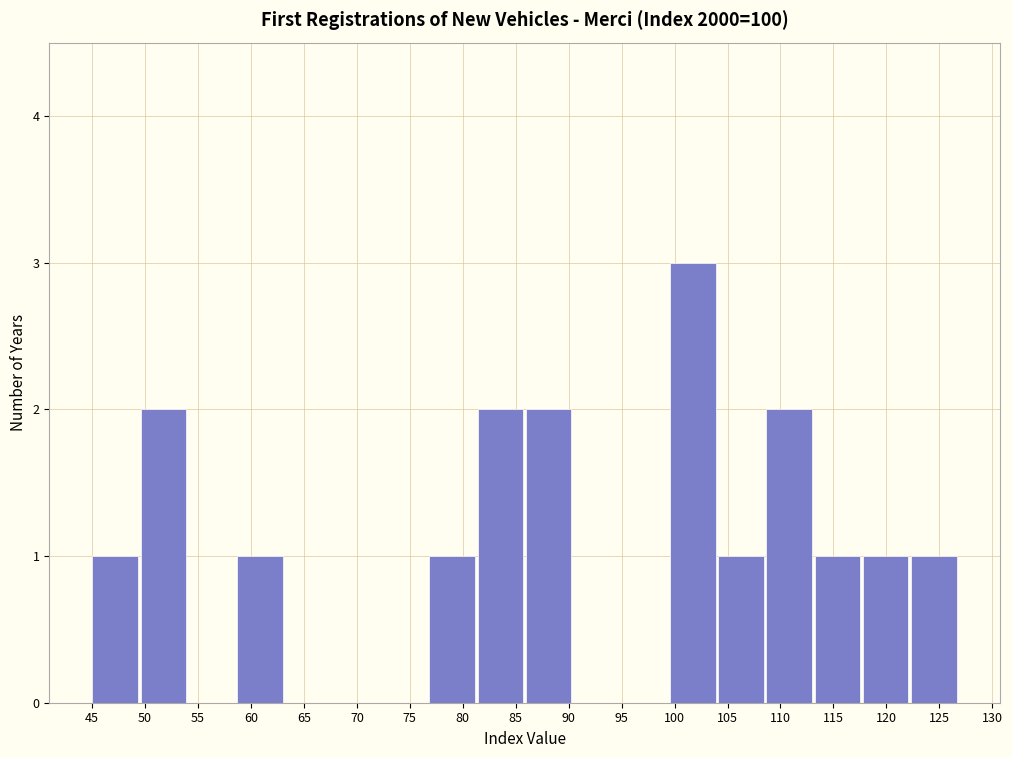

Reading left to right, list every bar in this chart as the range it spans on the x-axis followed by its height. Neither the bar edges nor the heights are printed on the chart, so give them approximately, as read against the axes.

45.0 to 49.5: 1
49.5 to 54.0: 2
54.0 to 58.5: 0
58.5 to 63.0: 1
63.0 to 68.0: 0
68.0 to 72.5: 0
72.5 to 77.0: 0
77.0 to 81.5: 1
81.5 to 86.0: 2
86.0 to 90.5: 2
90.5 to 95.0: 0
95.0 to 99.5: 0
99.5 to 104.0: 3
104.0 to 108.5: 1
108.5 to 113.0: 2
113.0 to 118.0: 1
118.0 to 122.5: 1
122.5 to 127.0: 1